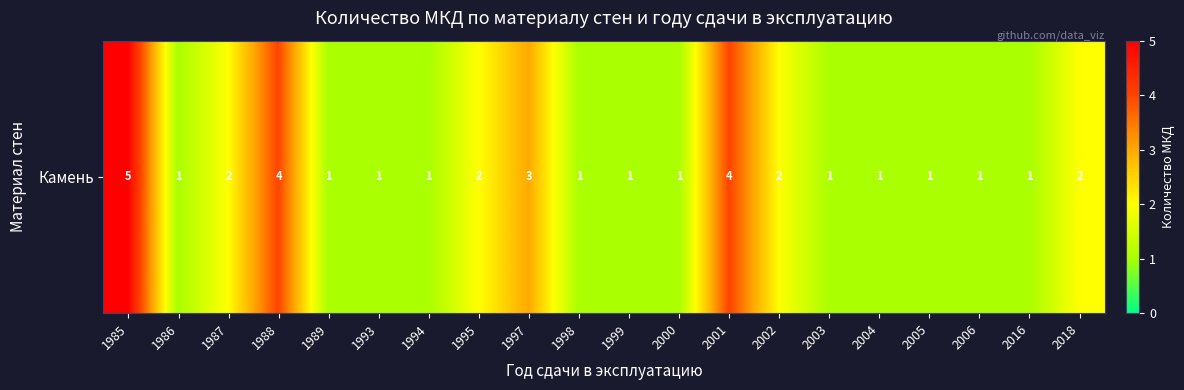

Between 1998 and 1986, which is larger?

1998